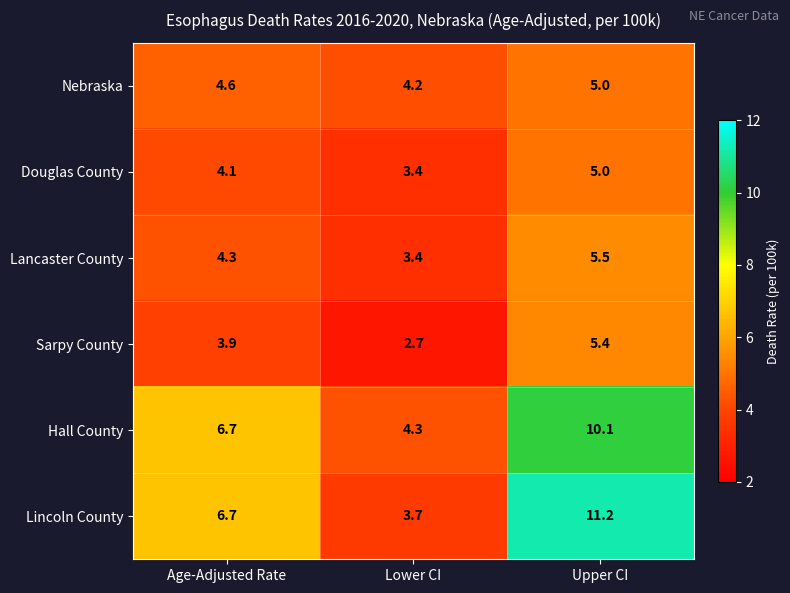

Reading left to right, list all the values displayed in this chart.

Nebraska: Age-Adjusted Rate=4.6	Lower CI=4.2	Upper CI=5.0
Douglas County: Age-Adjusted Rate=4.1	Lower CI=3.4	Upper CI=5.0
Lancaster County: Age-Adjusted Rate=4.3	Lower CI=3.4	Upper CI=5.5
Sarpy County: Age-Adjusted Rate=3.9	Lower CI=2.7	Upper CI=5.4
Hall County: Age-Adjusted Rate=6.7	Lower CI=4.3	Upper CI=10.1
Lincoln County: Age-Adjusted Rate=6.7	Lower CI=3.7	Upper CI=11.2